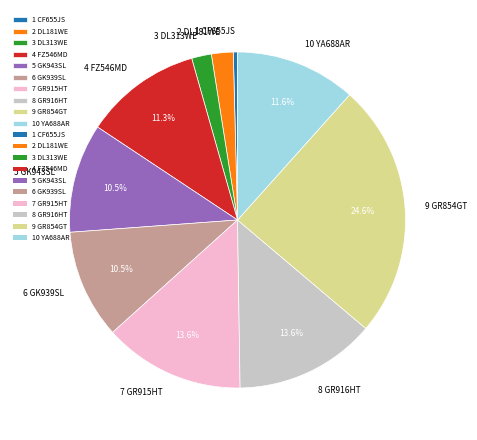

Which has a higher value, 3 DL313WE or 4 FZ546MD?

4 FZ546MD